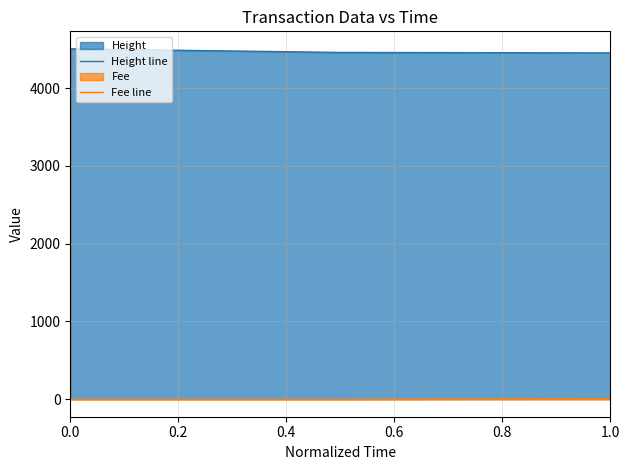

Count the number of categories in the chart.

3